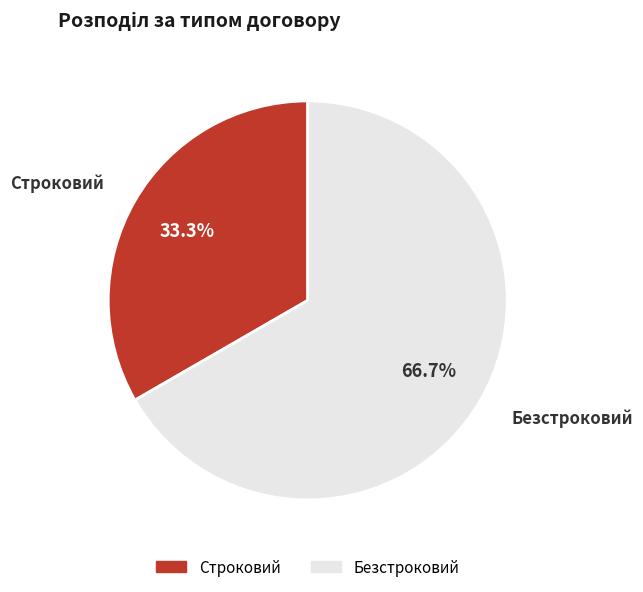

Combined, do Строковий and Безстроковий account for over 50%?

Yes